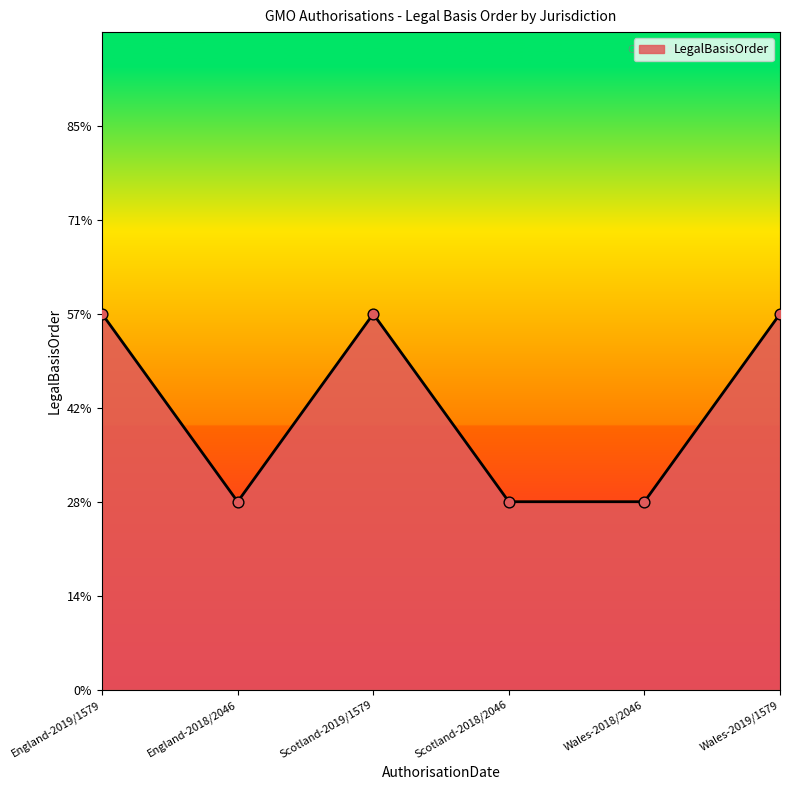

Does the chart have visible grid lines?

No